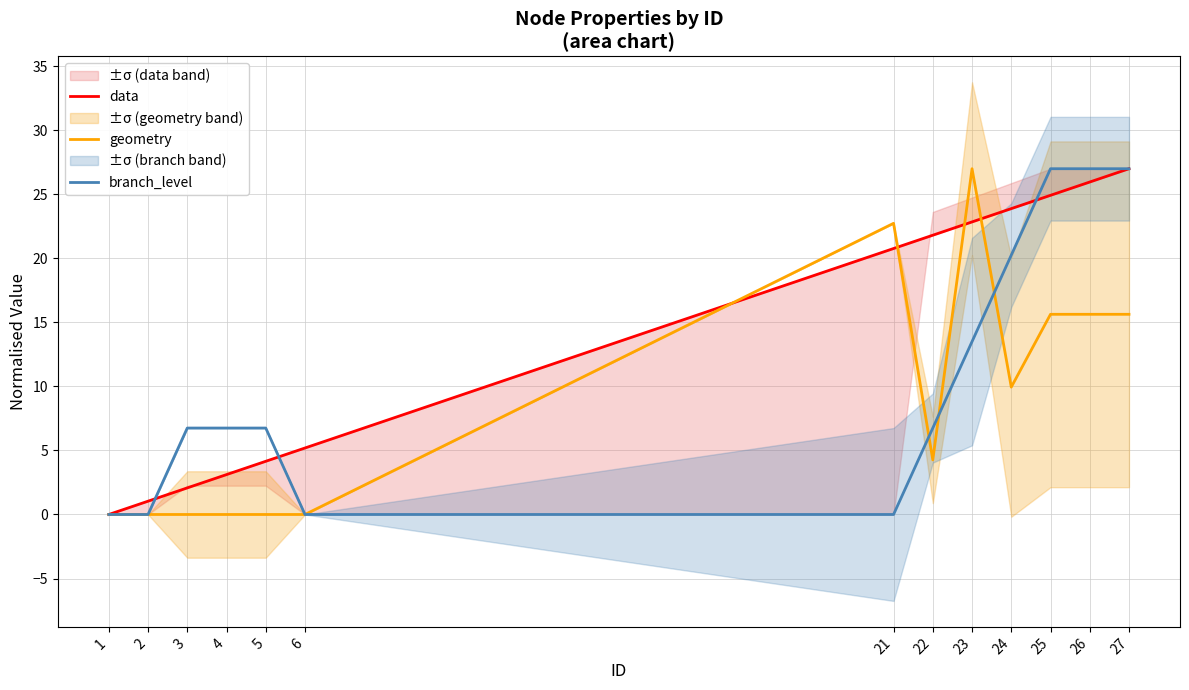

Reading left to right, extract all data points from this chart.

data: 1=0.0	2=1.0	3=2.1	4=3.1	5=4.2	6=5.2	21=20.8	22=21.8	23=22.8	24=23.9	25=24.9	26=26.0	27=27.0
geometry: 1=0.0	2=0.0	3=0.0	4=0.0	5=0.0	6=0.0	21=22.7	22=4.3	23=27.0	24=9.9	25=15.6	26=15.6	27=15.6
branch_level: 1=0.0	2=0.0	3=6.8	4=6.8	5=6.8	6=0.0	21=0.0	22=6.8	23=13.5	24=20.2	25=27.0	26=27.0	27=27.0